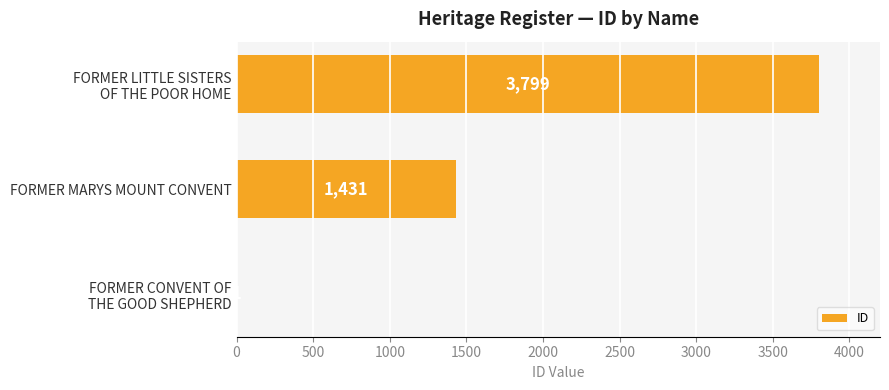

What is the sum of all values?

5231